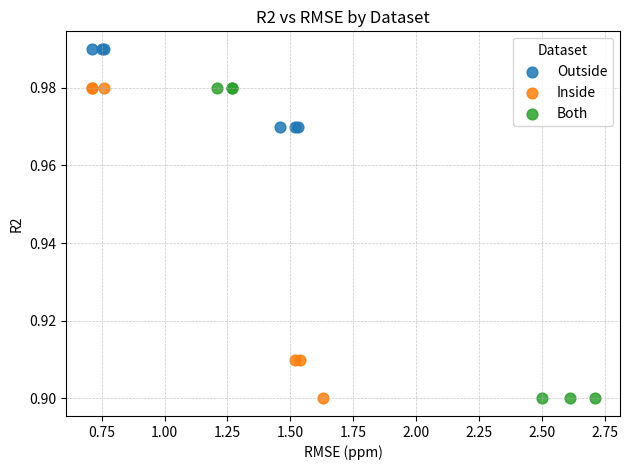

Which series contains the highest Y value?

Outside